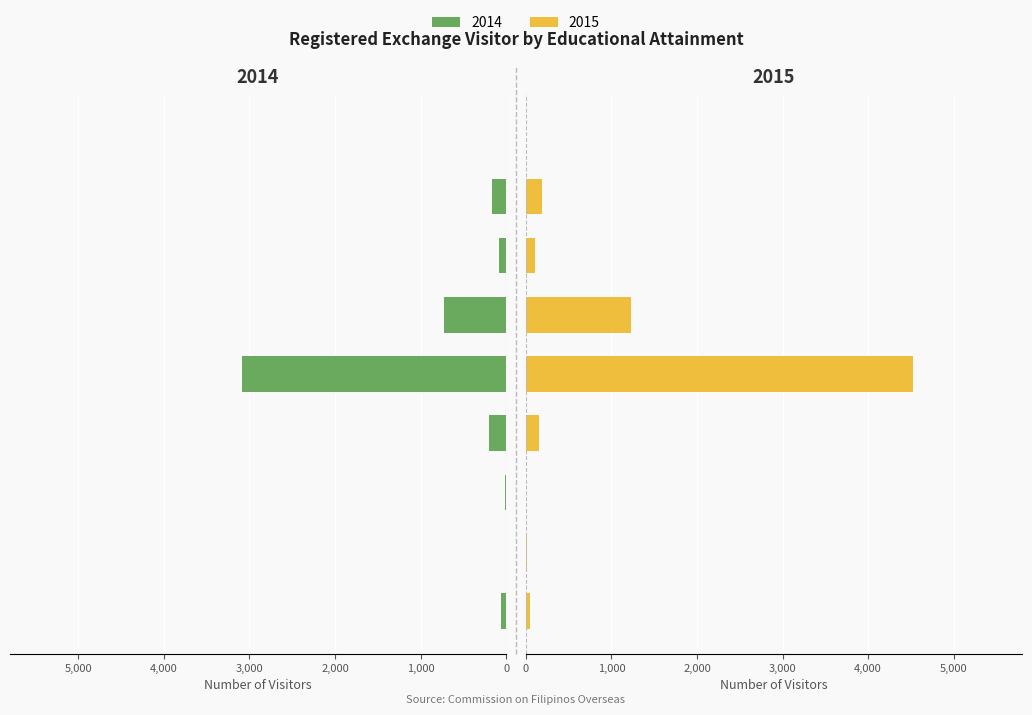

Which series has the largest range (max minus min)?

2015